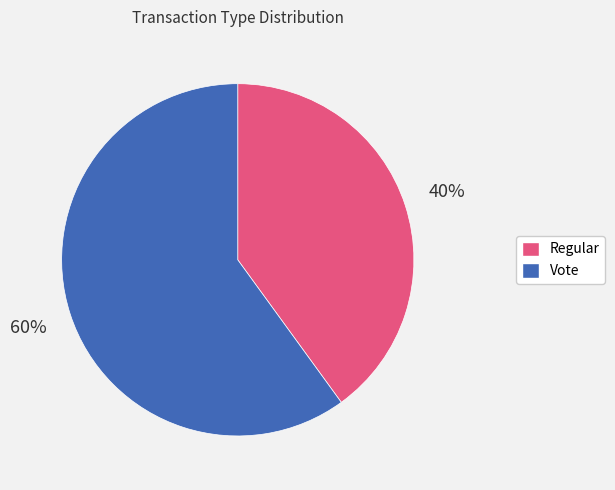

Approximately how many times larger is the value at Vote compared to Regular?

1.5